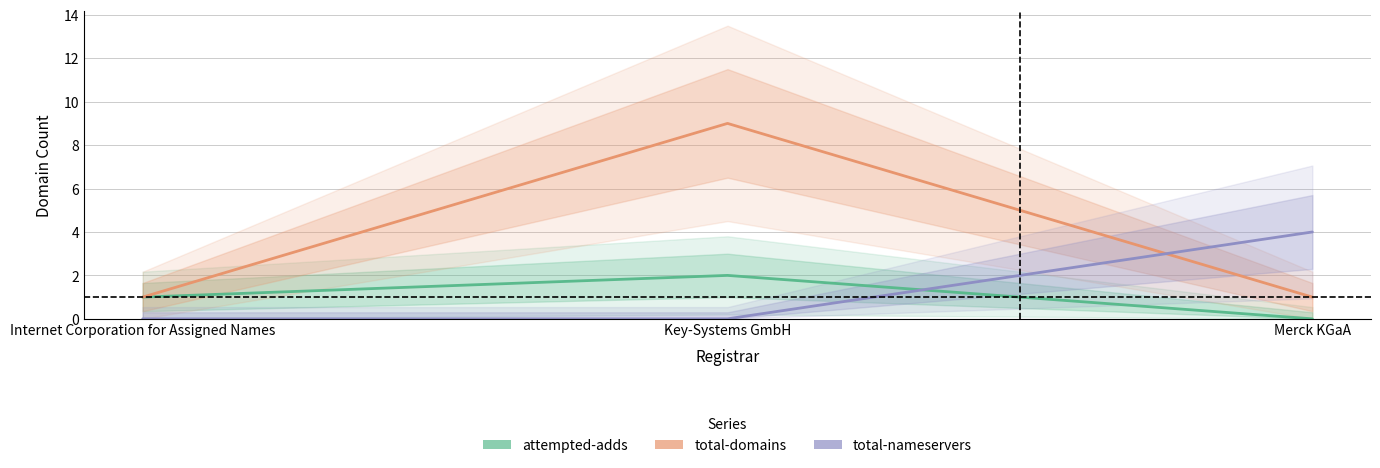

What is the difference between the maximum and minimum values in the total-nameservers series?

4